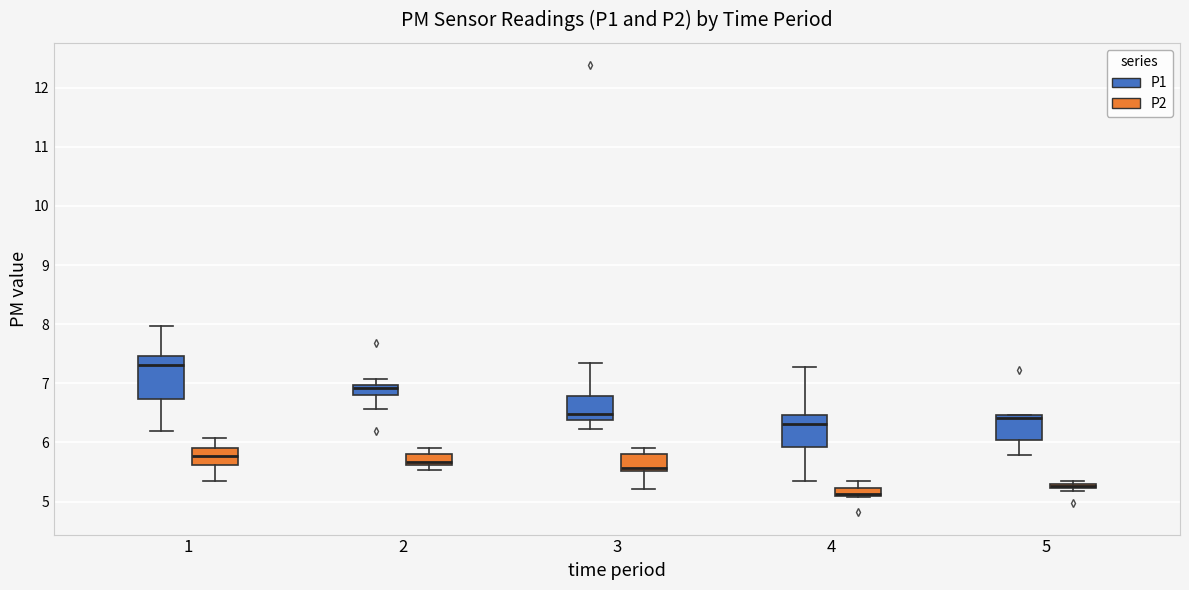

Which box is the tallest, from its lower edge to its upper edge?

1 (P1)